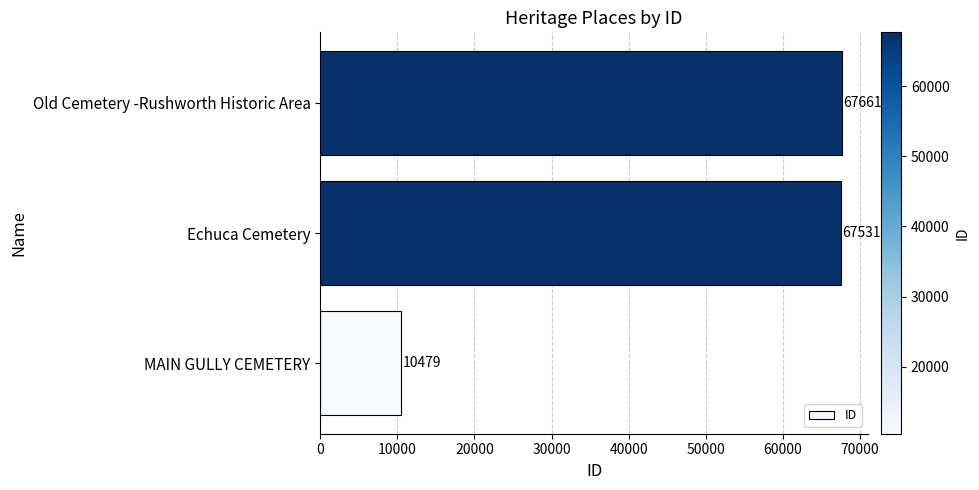

Rank the categories by value from highest to lowest.

Old Cemetery -Rushworth Historic Area, Echuca Cemetery, MAIN GULLY CEMETERY